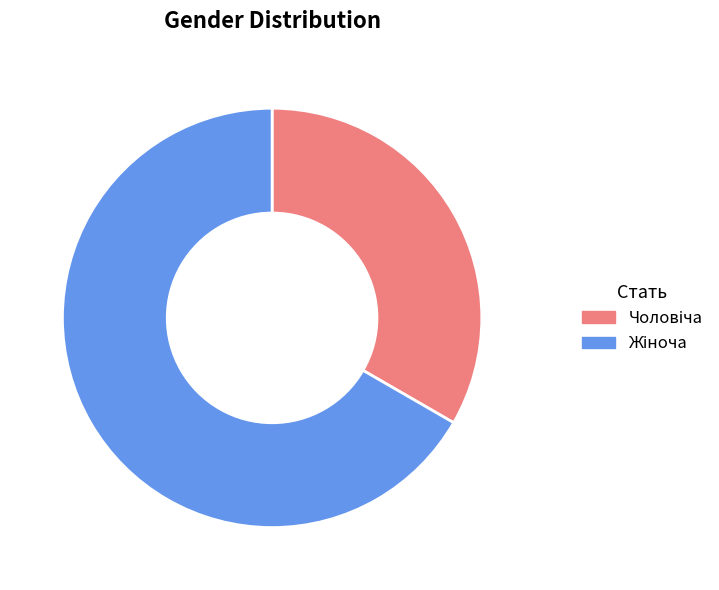

Is there a majority slice in this chart?

Yes